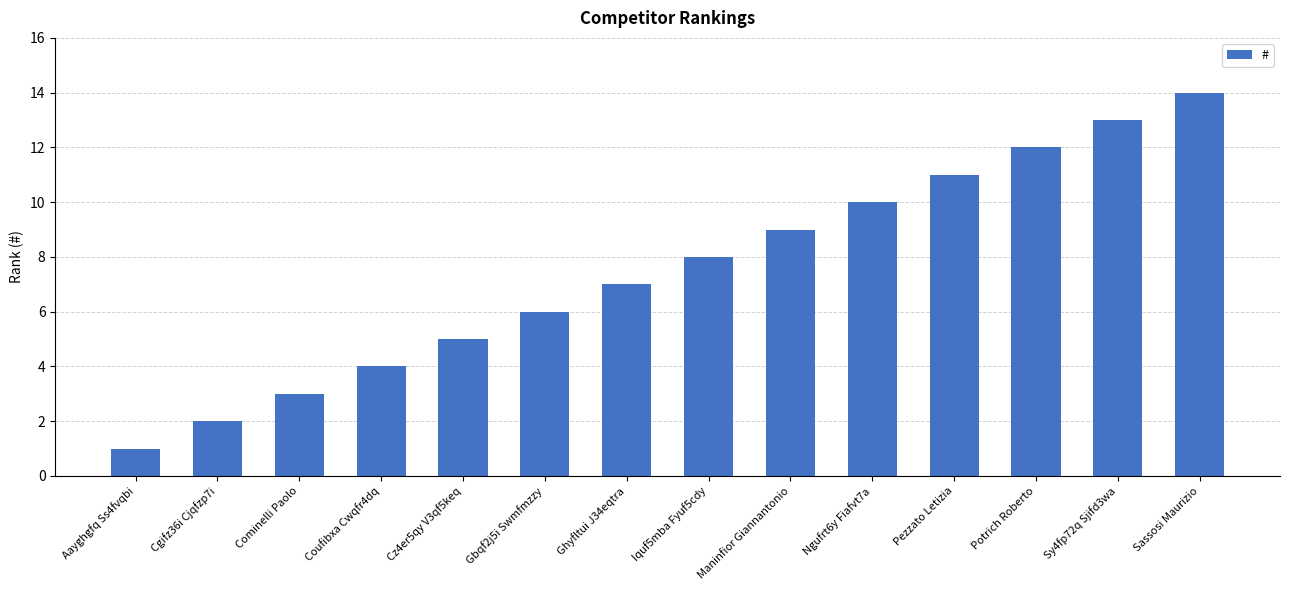

What is the label of the 13th bar from the left?

Sy4fp72q Sjifd3wa